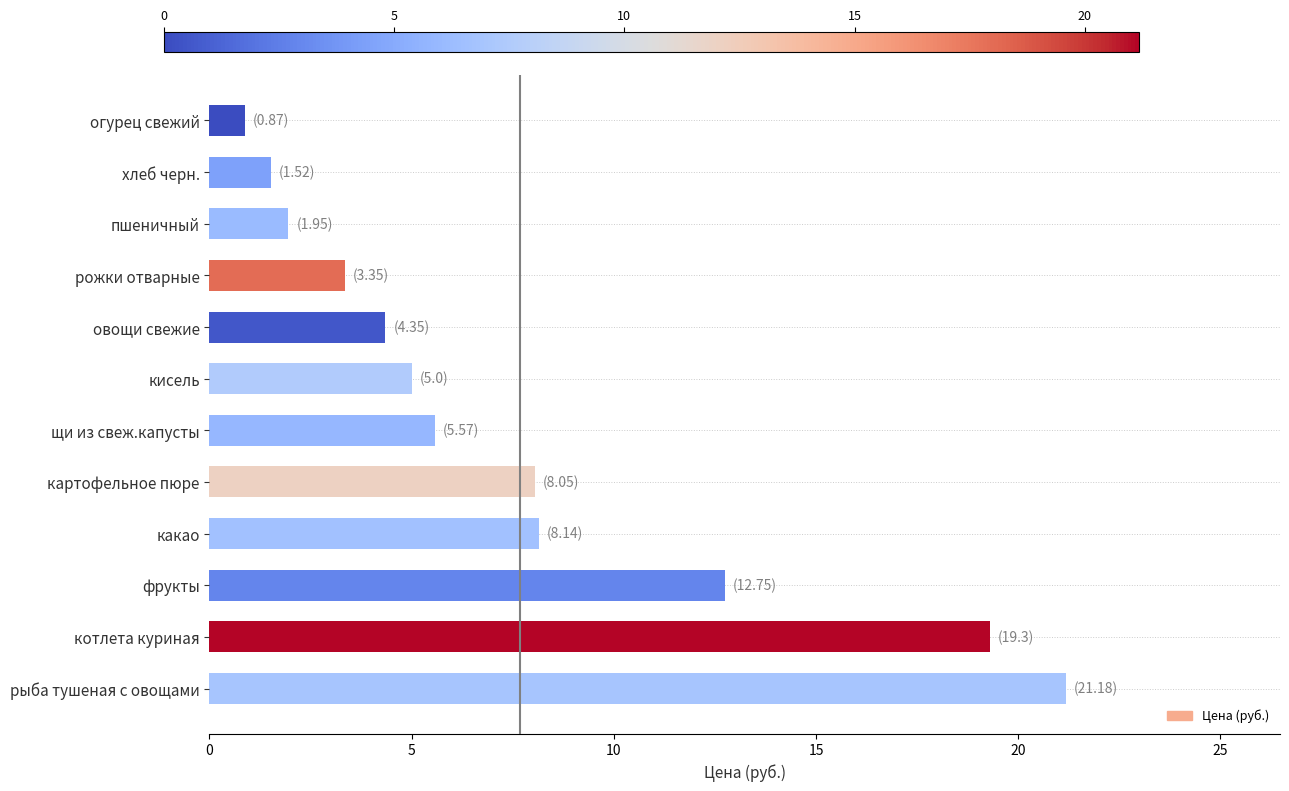

What is the greatest value displayed?

21.2